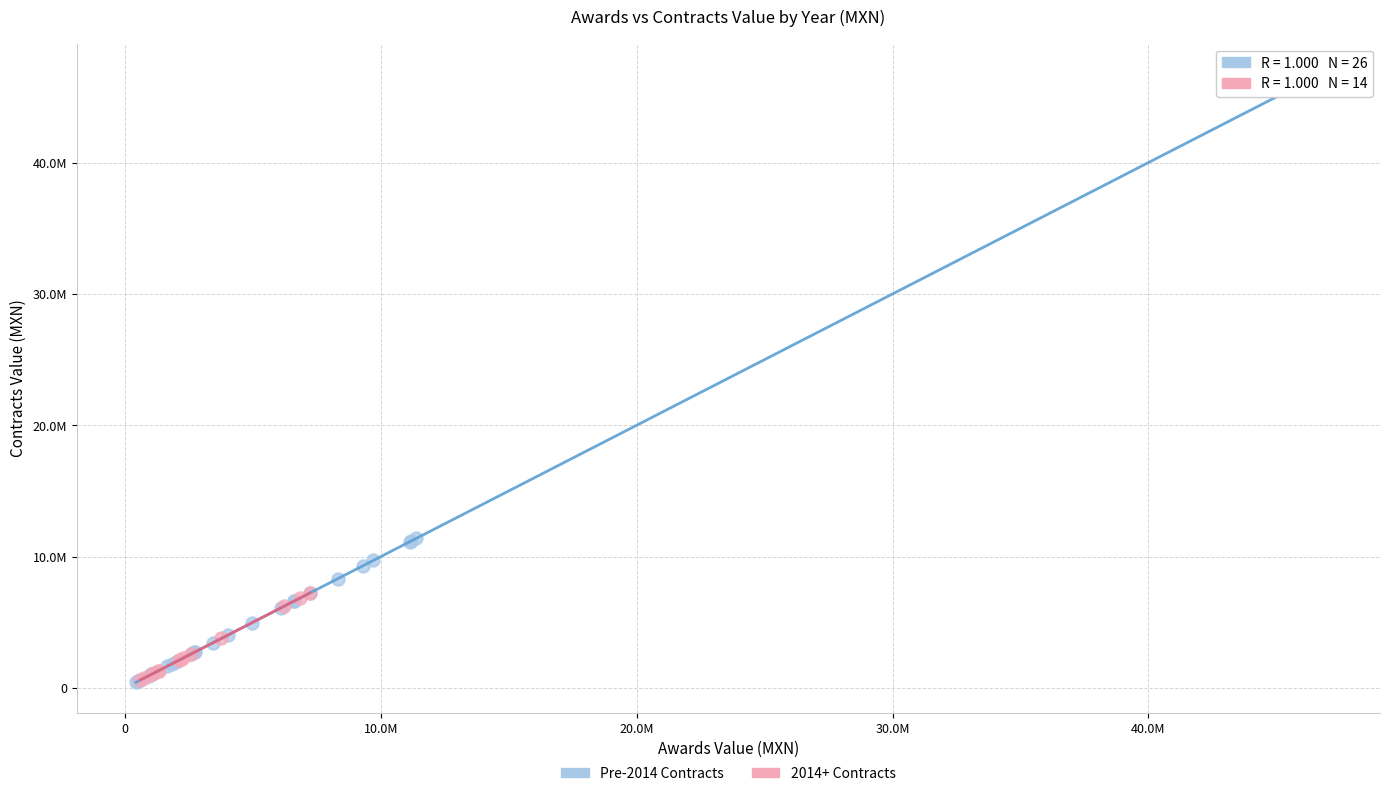

What are all the series names shown in the legend?

Pre-2014 Contracts, 2014+ Contracts